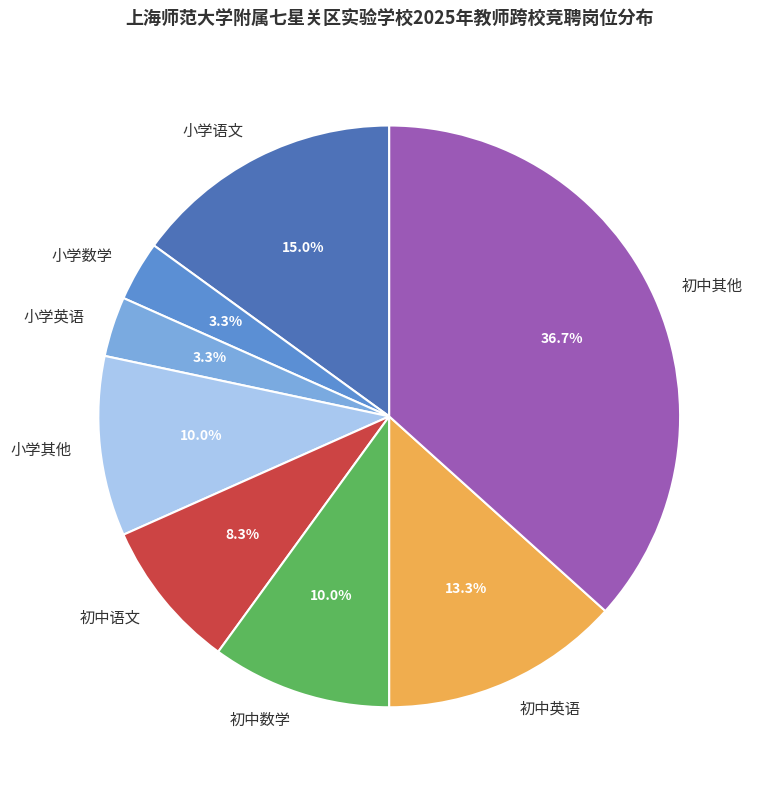

Is there a majority slice in this chart?

No